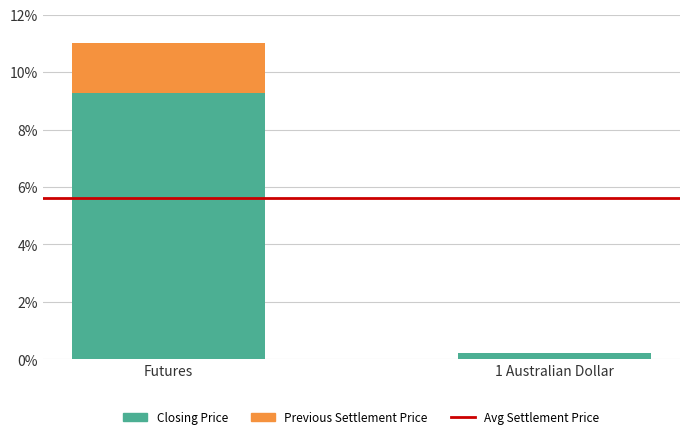

What is the average value of the Avg Settlement Price series?

5.6